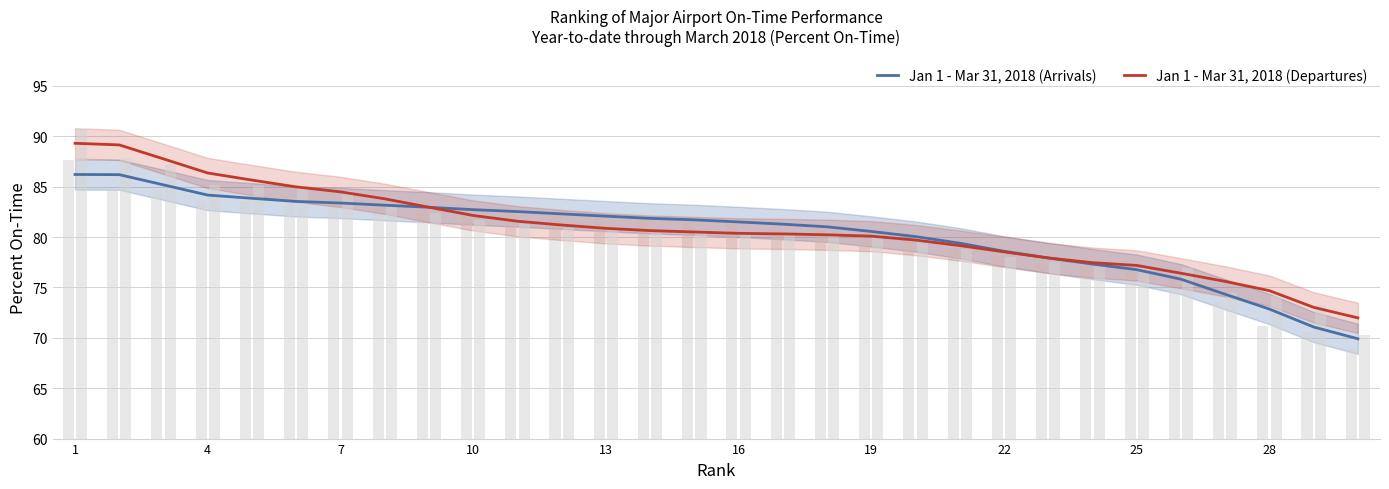

What is the highest value of the Jan 1 - Mar 31, 2018 (Departures) series?

89.3